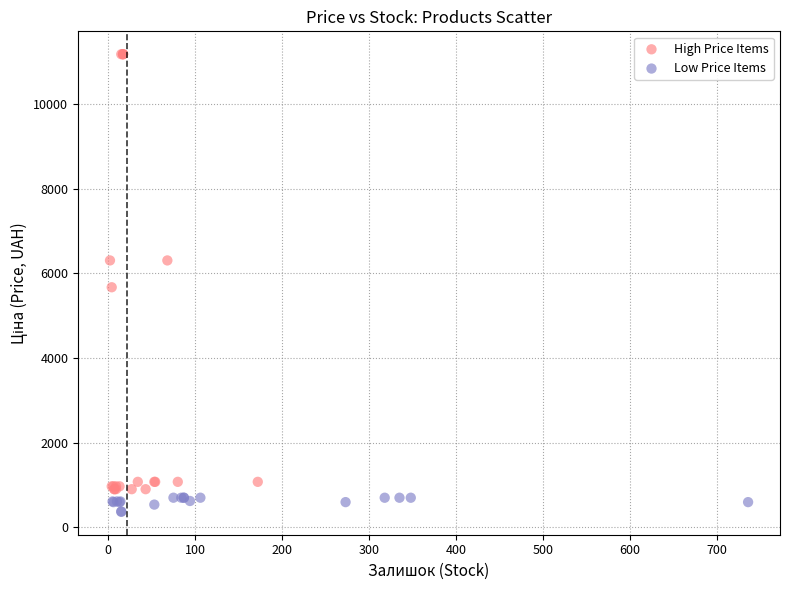

Which series reaches the minimum Y coordinate?

Low Price Items